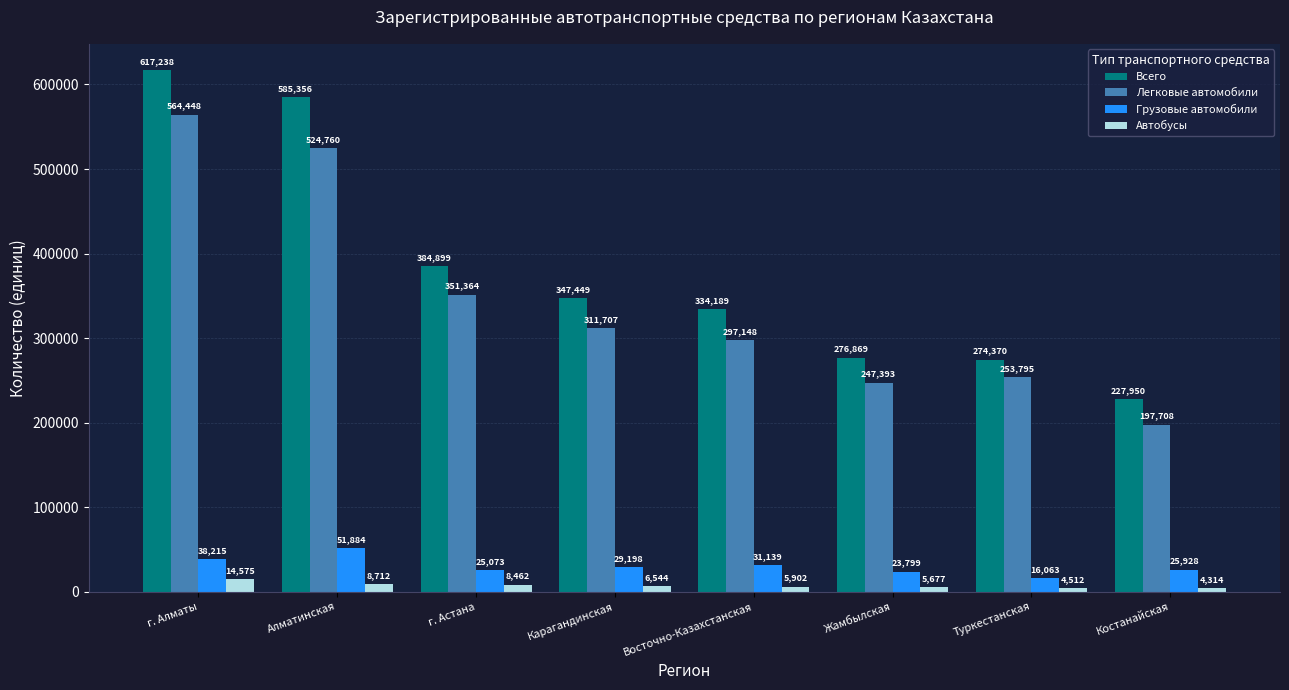

What are all the series names shown in the legend?

Всего, Легковые автомобили, Грузовые автомобили, Автобусы